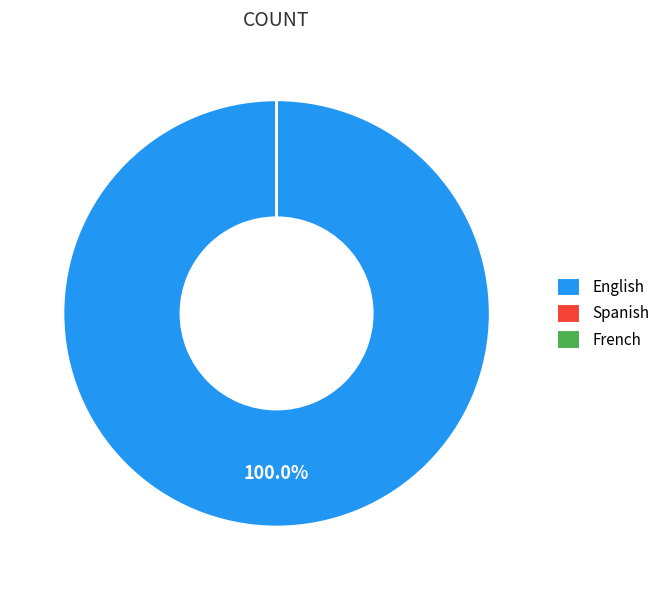

Is there any slice that represents more than half of the pie?

Yes